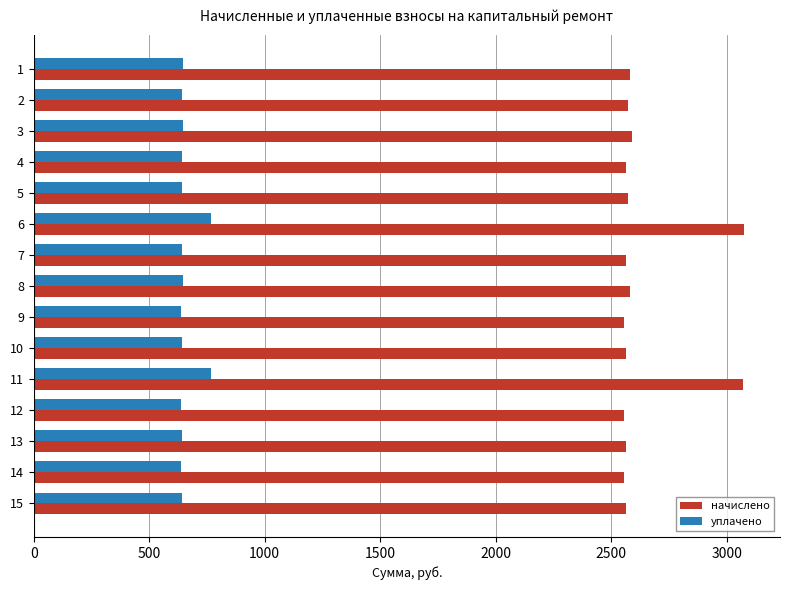

What is the spread (max minus min) of values at 8?

1936.1